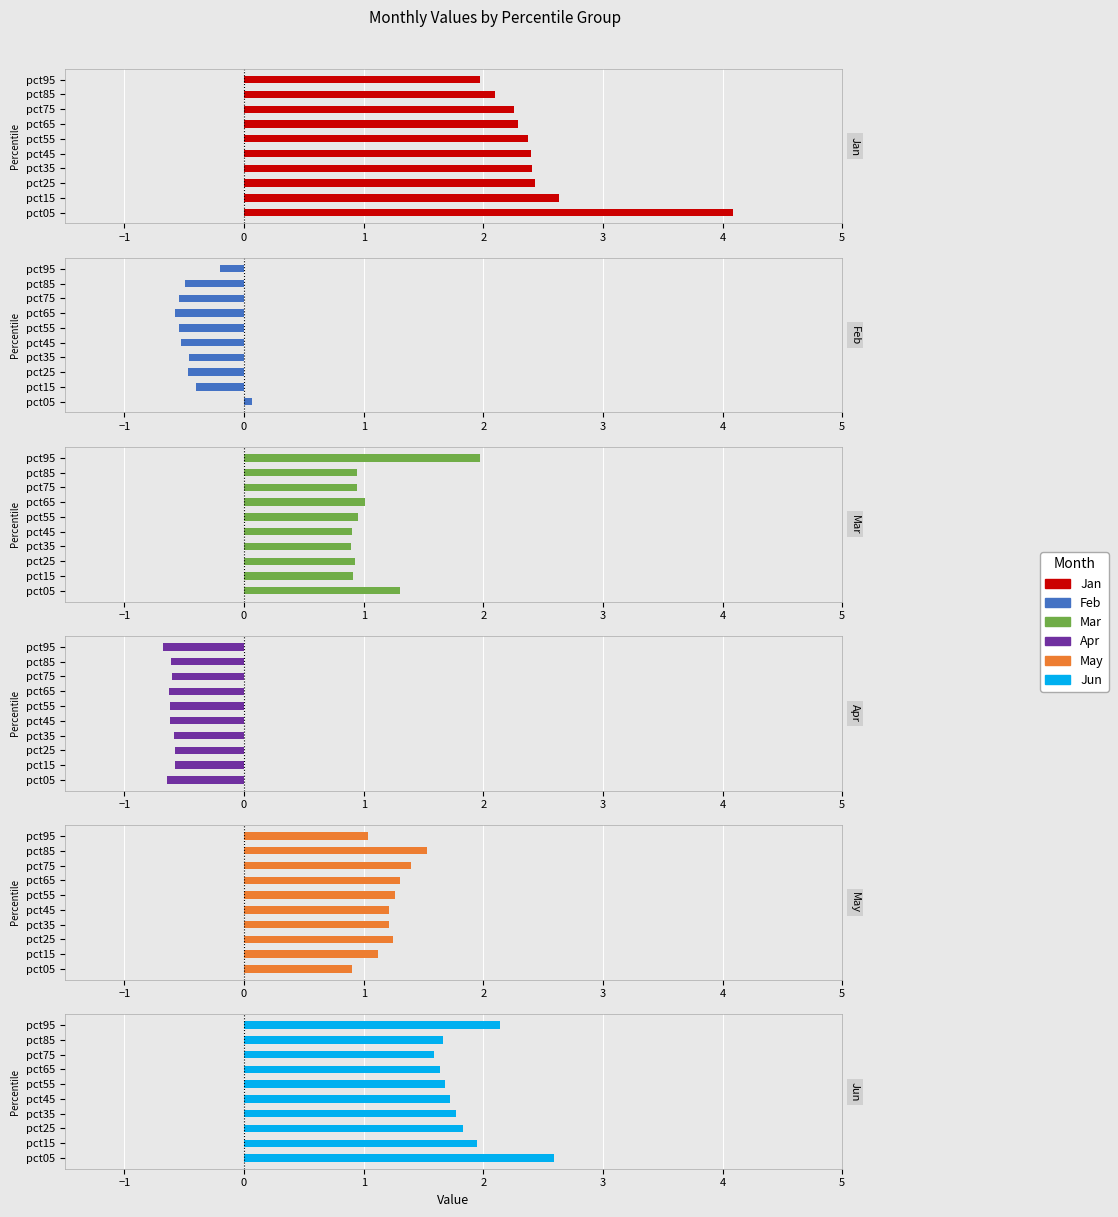

What is the value of the Jun bar at the 9th from the left?

1.7